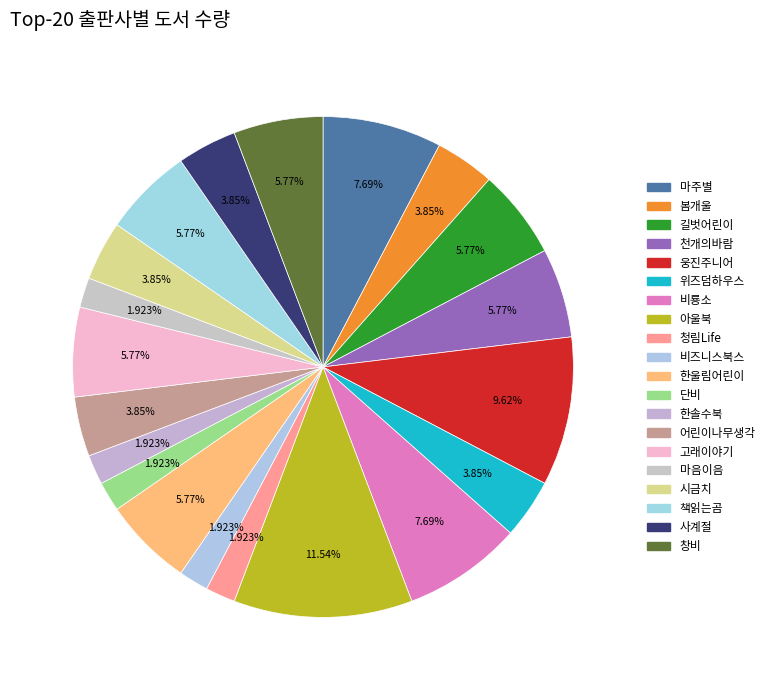

Approximately how many times larger is the value at 어린이나무생각 compared to 아울북?

0.3